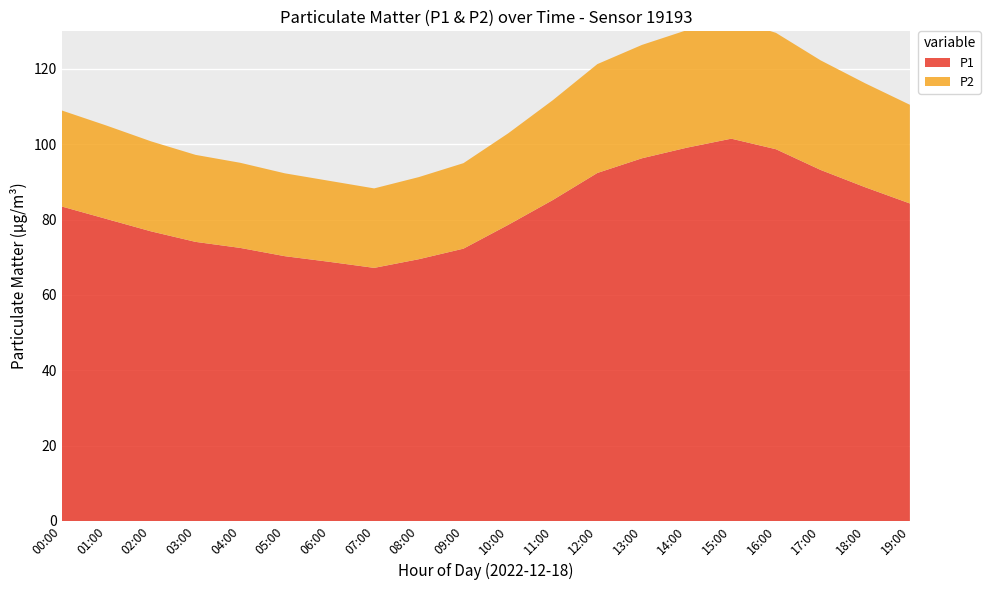

Reading left to right, what are all the values shown in this chart?

P1: 00:00=83.5	01:00=80.2	02:00=76.9	03:00=74.1	04:00=72.5	05:00=70.3	06:00=68.8	07:00=67.2	08:00=69.5	09:00=72.3	10:00=78.6	11:00=85.2	12:00=92.4	13:00=96.3	14:00=99.1	15:00=101.5	16:00=98.7	17:00=93.2	18:00=88.6	19:00=84.3
P2: 00:00=25.5	01:00=24.8	02:00=23.9	03:00=23.1	04:00=22.6	05:00=22.0	06:00=21.5	07:00=21.1	08:00=21.8	09:00=22.7	10:00=24.3	11:00=26.5	12:00=28.9	13:00=30.1	14:00=31.2	15:00=31.8	16:00=30.9	17:00=29.1	18:00=27.6	19:00=26.2